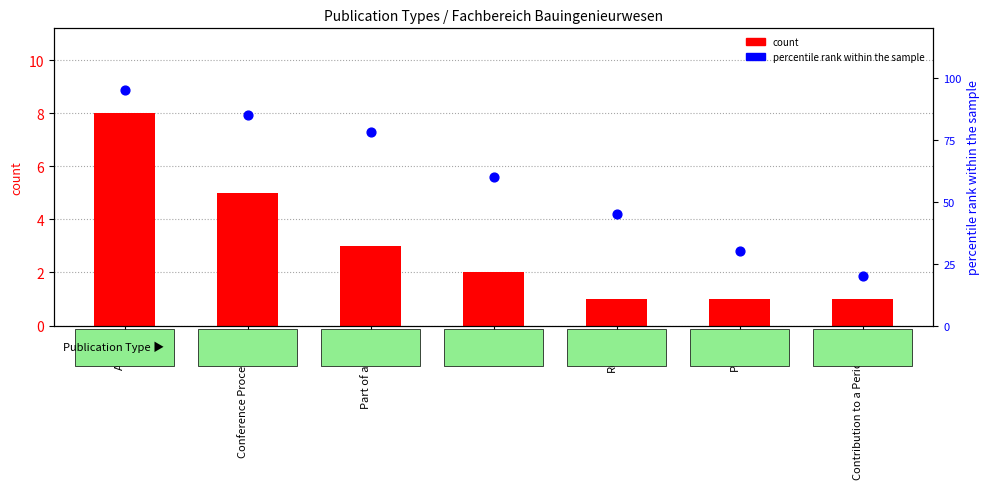

What are all the series names shown in the legend?

count, percentile rank within the sample